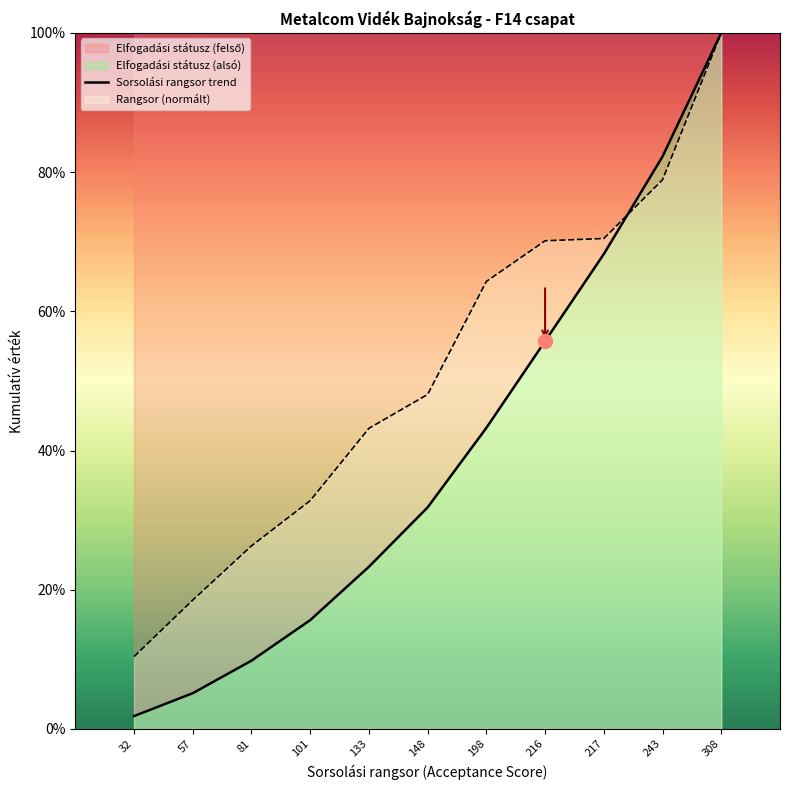

Rank the categories by value from lowest to highest.

32, 57, 81, 101, 133, 148, 198, 216, 217, 243, 308